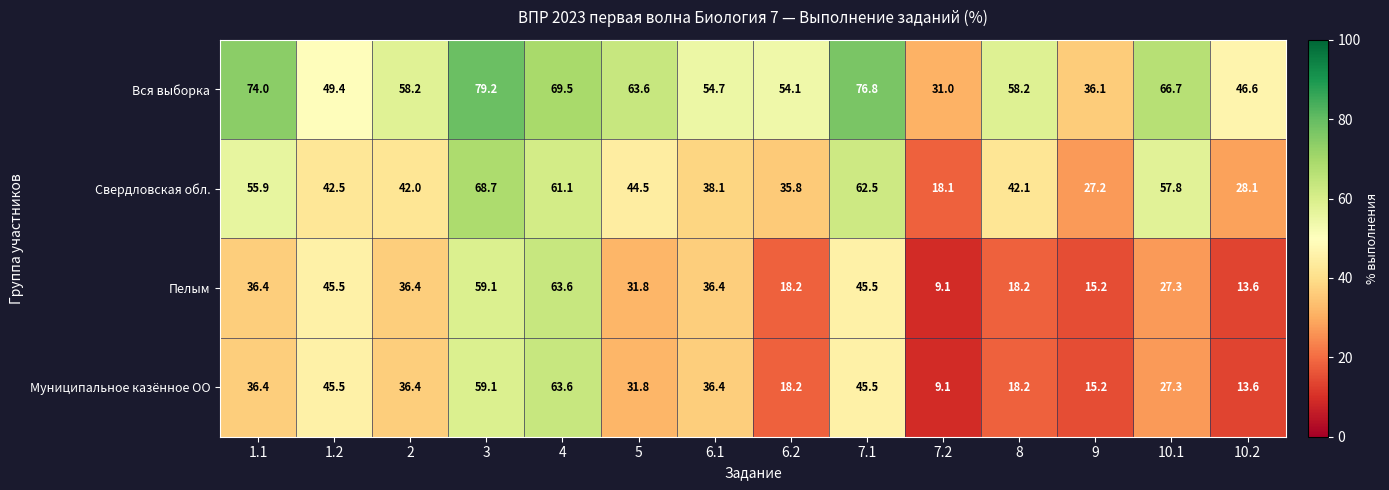

What is the difference between the maximum and second lowest values in the Вся выборка series?

43.1